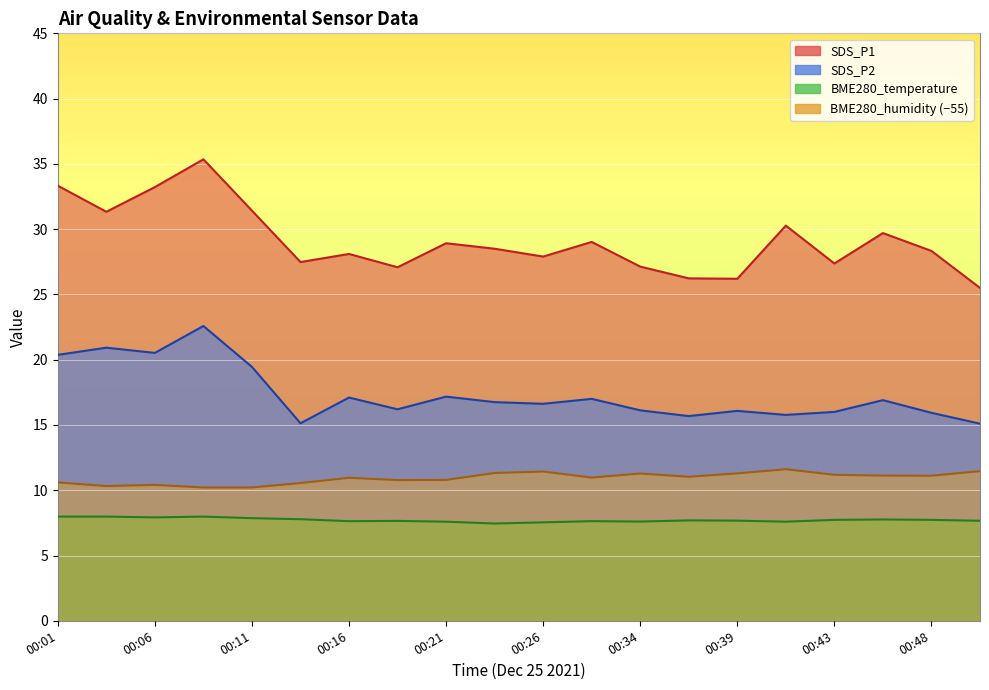

What is the highest value of the SDS_P1 series?

35.4